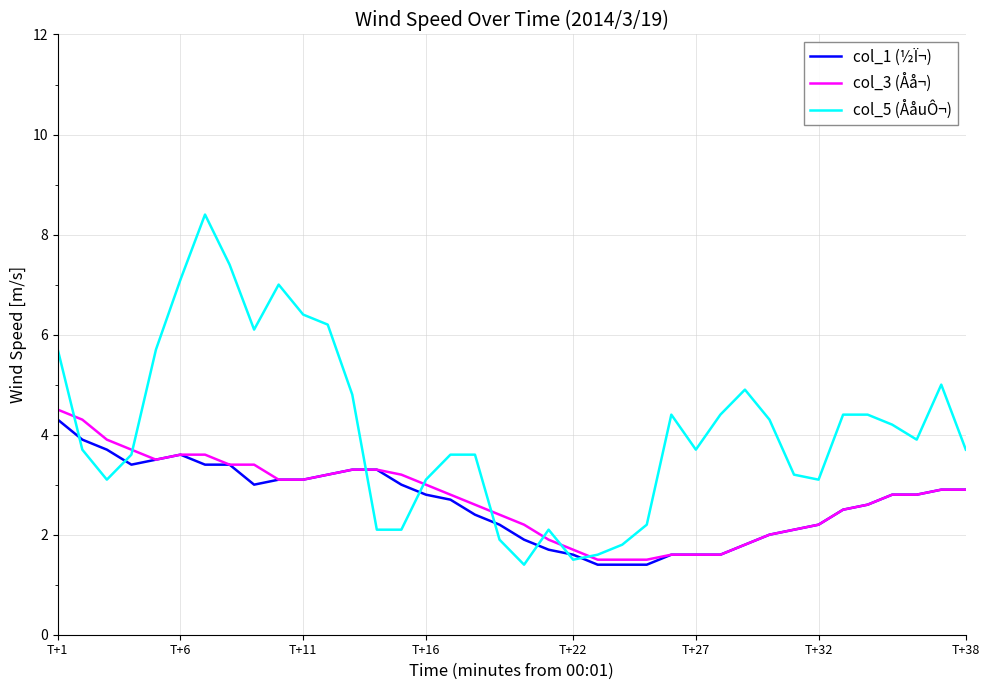

What is the maximum value for col_1 (½Ï¬)?

4.3